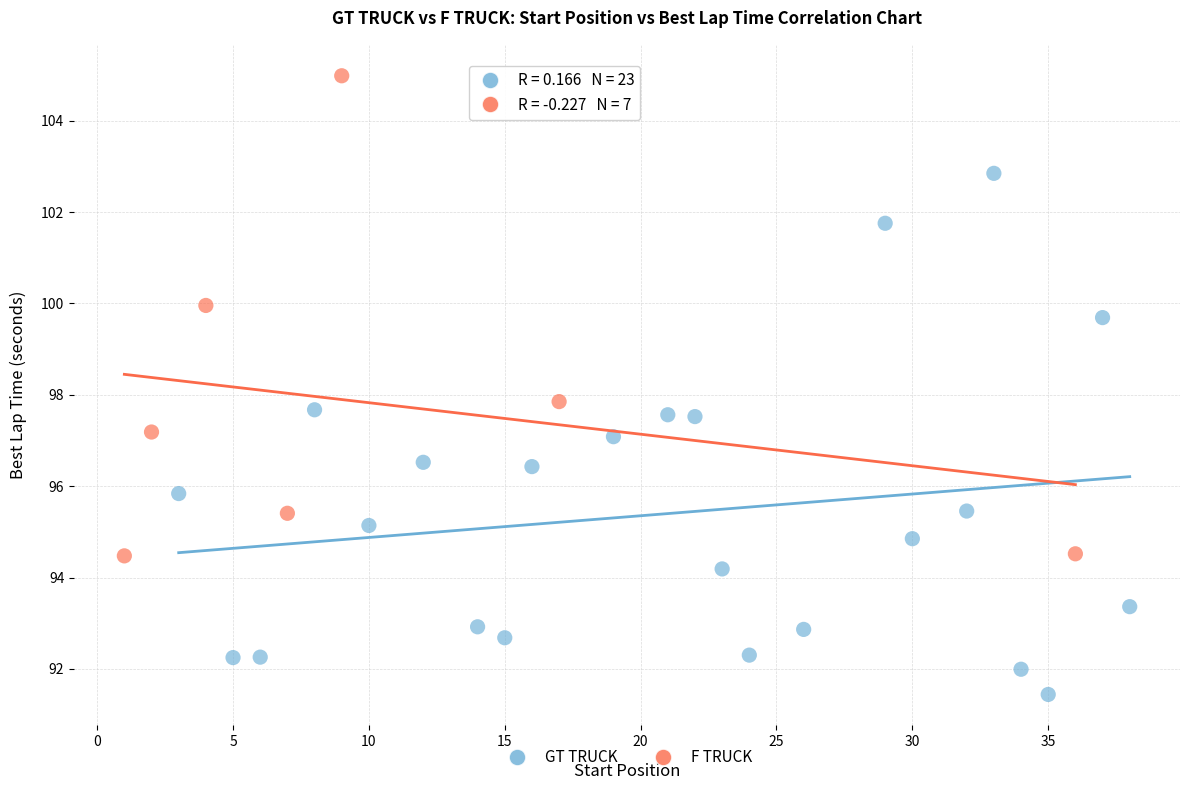

Which series has the largest Y range (max minus min)?

GT TRUCK